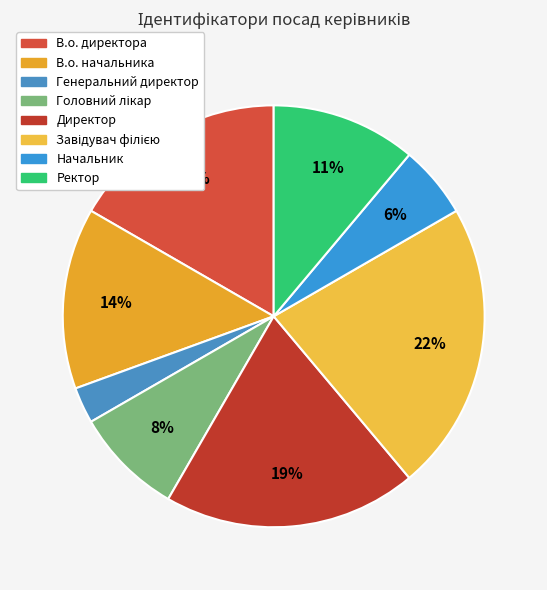

What is the largest slice in the pie chart?

Завідувач філією